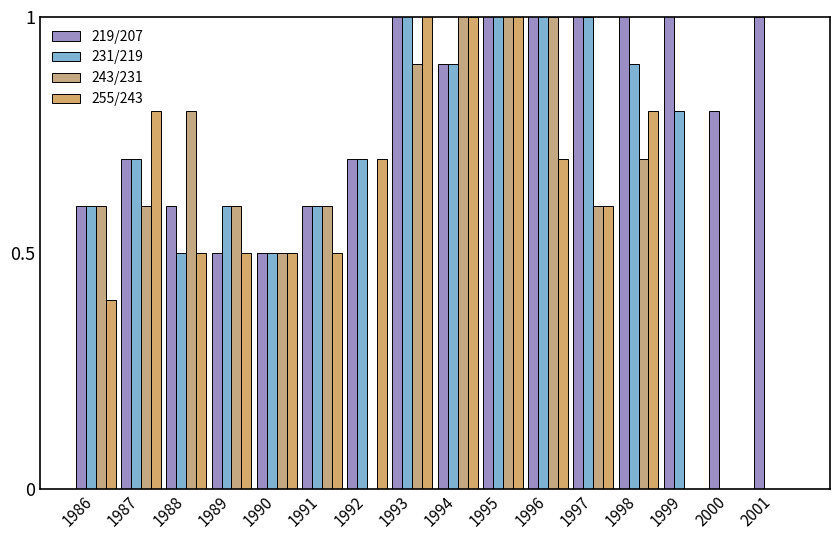

At which category is the sum across all series the highest?

1995